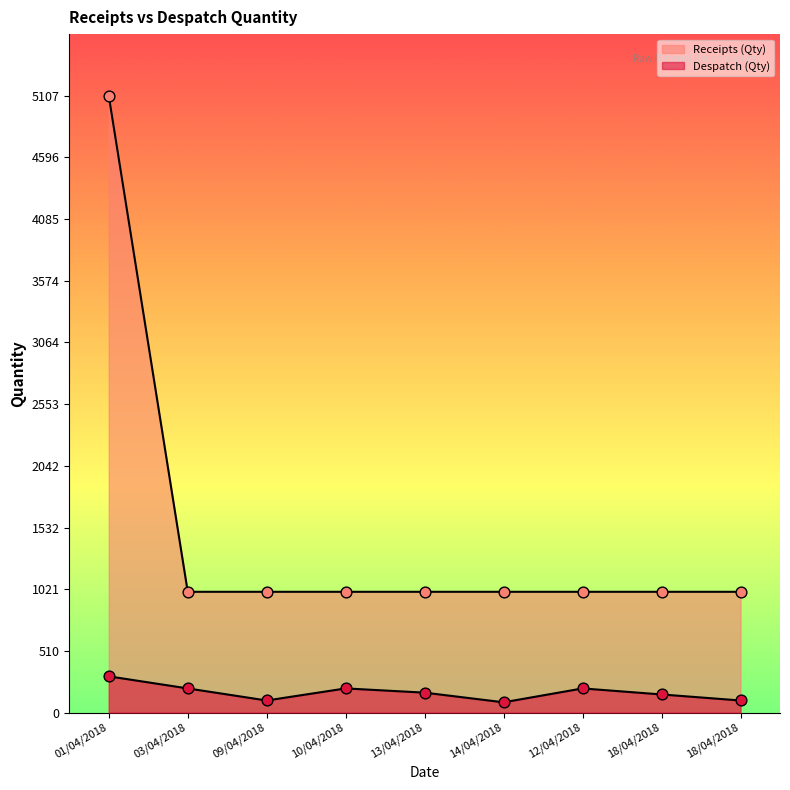

What is the total value across all series at 10/04/2018?

1200